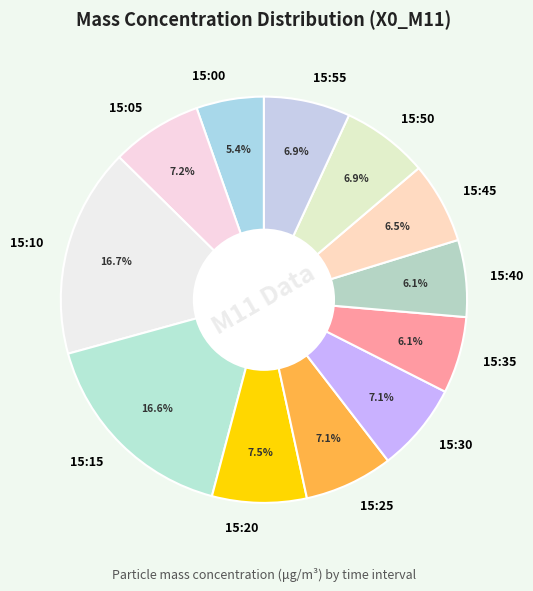

Approximately how many times larger is the value at 15:45 compared to 15:00?

1.2